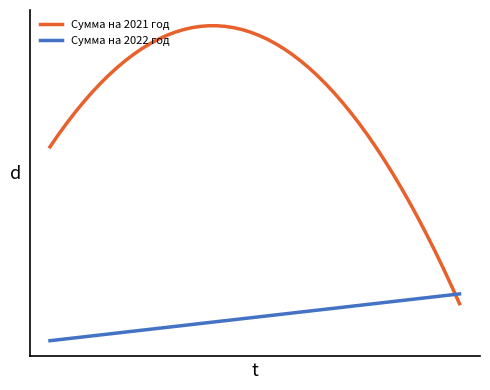

True or false: Сумма на 2021 год has more than 2 interior local peaks.

False